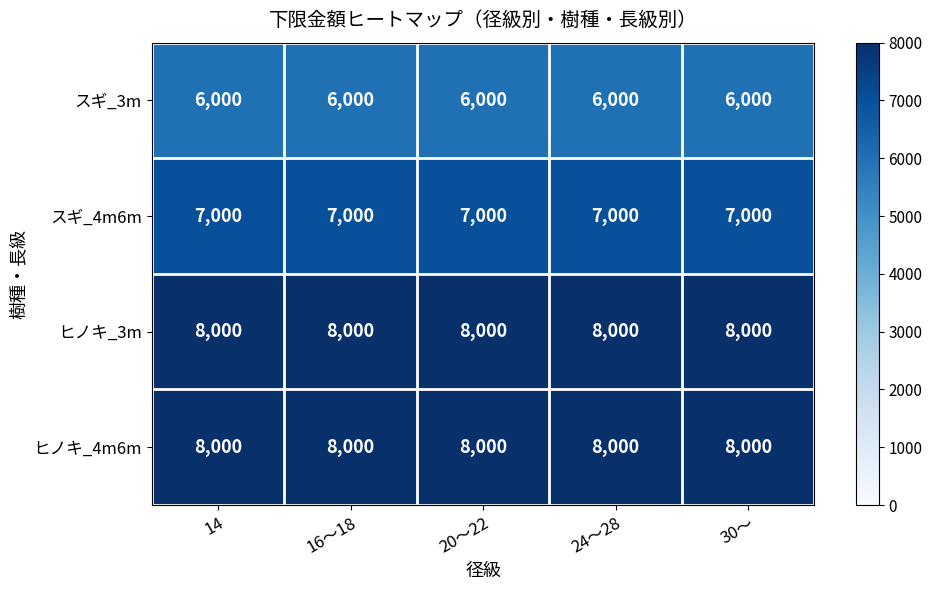

True or false: スギ_4m6m has a value of 7000 at 20～22.

True